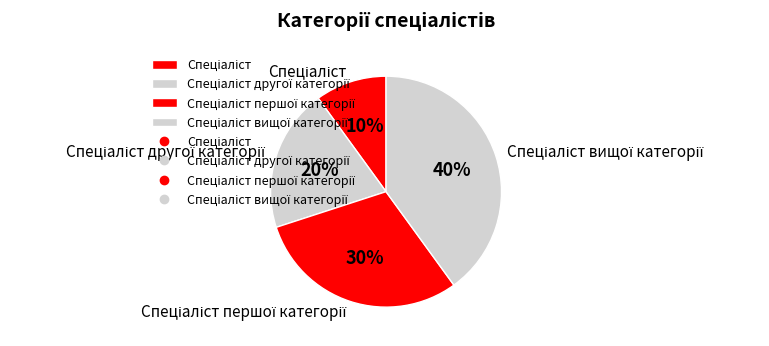

To the nearest percent, what is the difference between the largest and smallest slice percentages?

30%